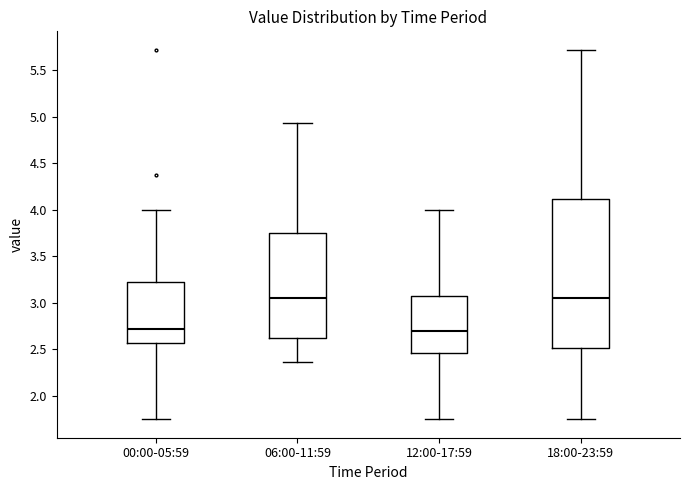

Reading left to right, transcribe this box plot: for each box, give where its median line is, the range the box spans, and where its two whiskers end, as read against the y-axis. The values are not printed on the chart, so give them approximately, as read against the axis.

00:00-05:59: median 2.70, box 2.55 to 3.20, whiskers 1.75 to 4.00
06:00-11:59: median 3.05, box 2.60 to 3.75, whiskers 2.35 to 4.95
12:00-17:59: median 2.70, box 2.45 to 3.10, whiskers 1.75 to 4.00
18:00-23:59: median 3.05, box 2.50 to 4.10, whiskers 1.75 to 5.70